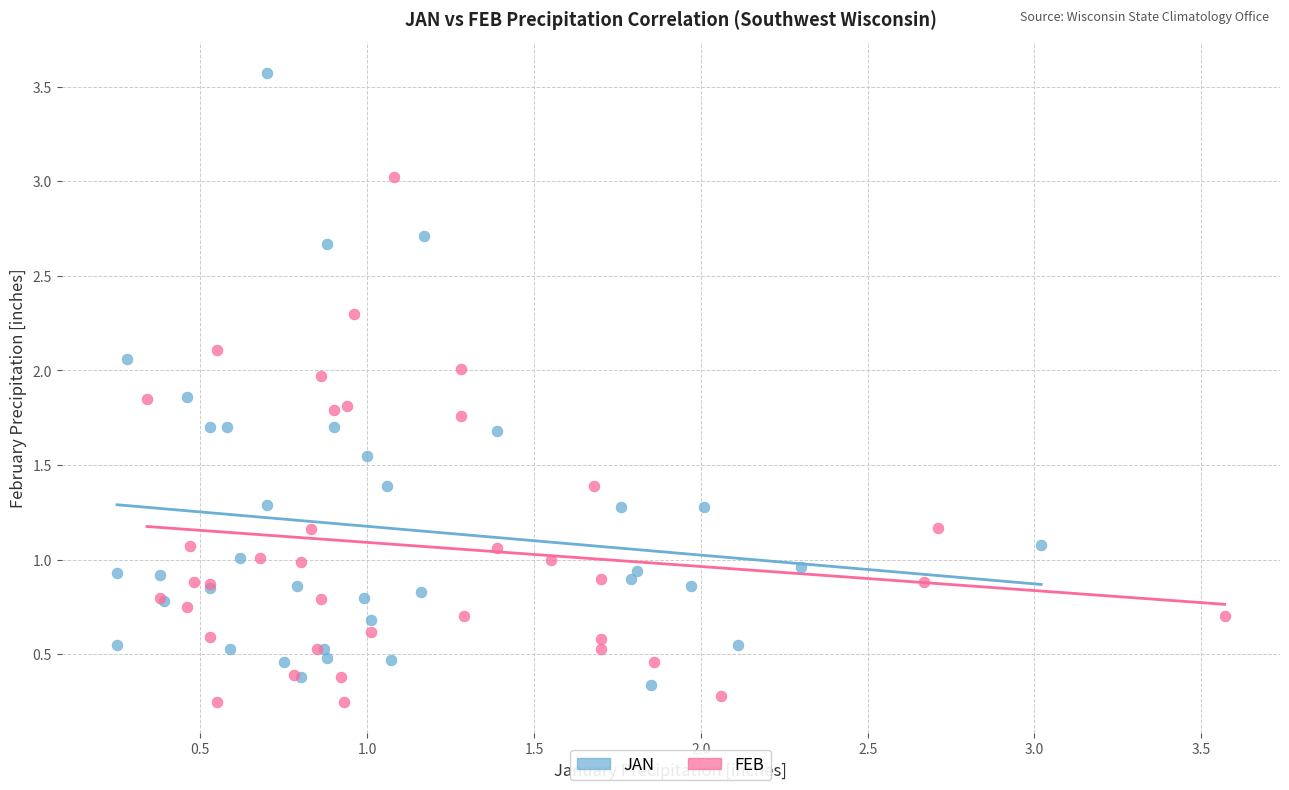

Which series has the largest Y range (max minus min)?

JAN